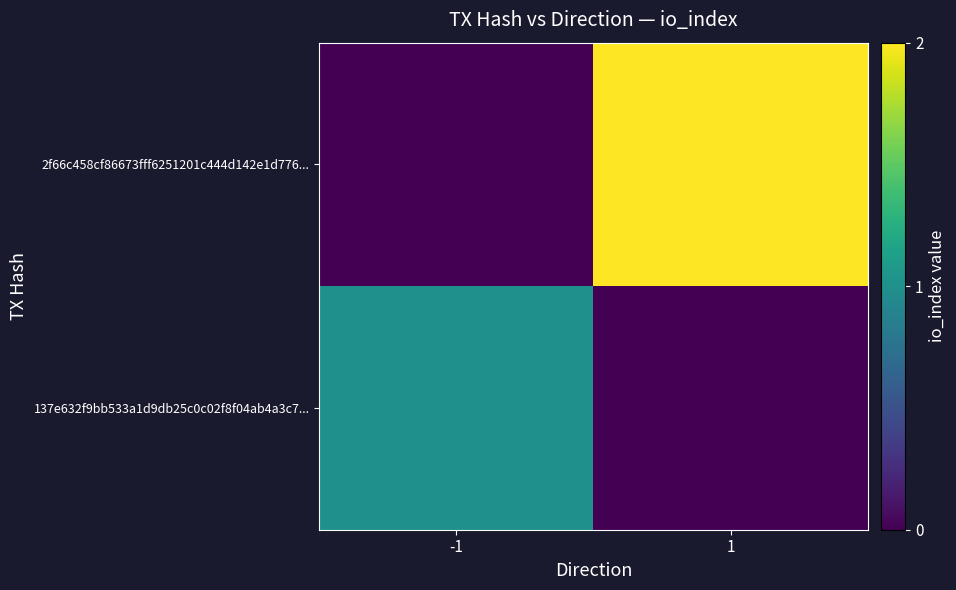

Reading left to right, list all the values displayed in this chart.

137e632f9bb533a1d9db25c0c02f8f04ab4a3c7...: -1=1	1=0
2f66c458cf86673fff6251201c444d142e1d776...: -1=0	1=2